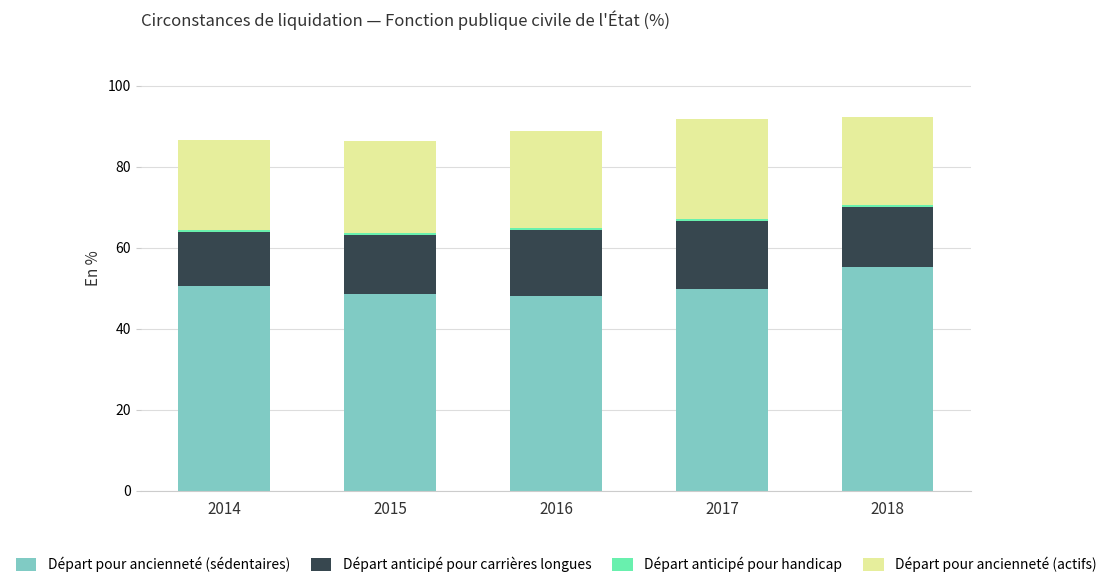

True or false: Départ pour ancienneté (sédentaires) has a value of 49.7 at 2017.

True